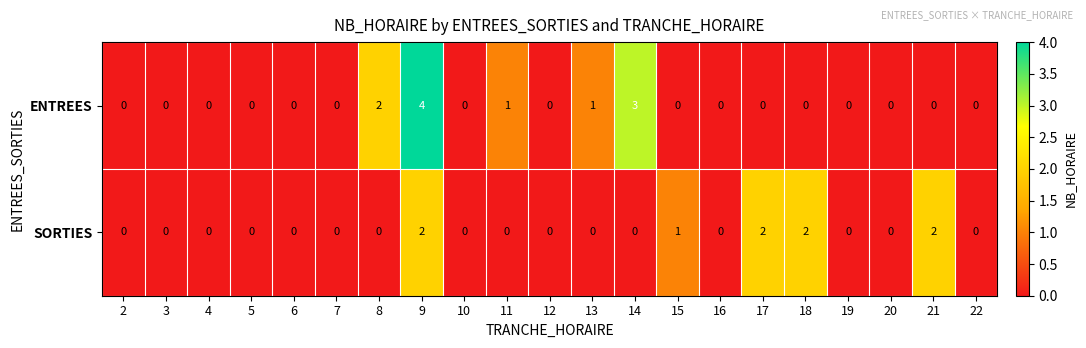

The SORTIES series shows 0 at 10. True or false?

True